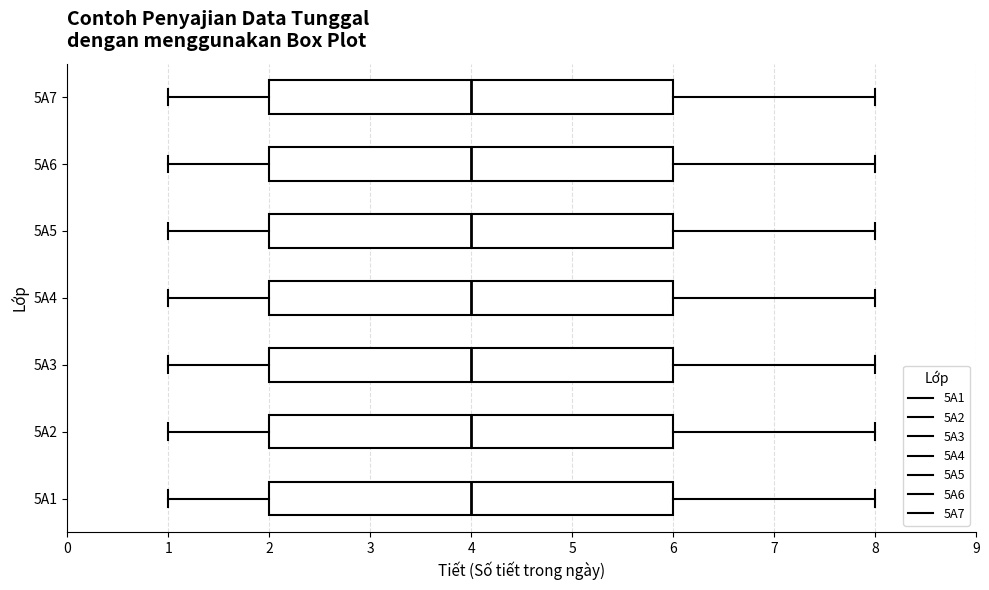

Reading bottom to top, read every box against the x-axis: the position of its median line, the range the box covers, and the ends of its whiskers. The values are not printed on the chart, so give them approximately, as read against the axis.

5A1: median 4, box 2 to 6, whiskers 1 to 8
5A2: median 4, box 2 to 6, whiskers 1 to 8
5A3: median 4, box 2 to 6, whiskers 1 to 8
5A4: median 4, box 2 to 6, whiskers 1 to 8
5A5: median 4, box 2 to 6, whiskers 1 to 8
5A6: median 4, box 2 to 6, whiskers 1 to 8
5A7: median 4, box 2 to 6, whiskers 1 to 8